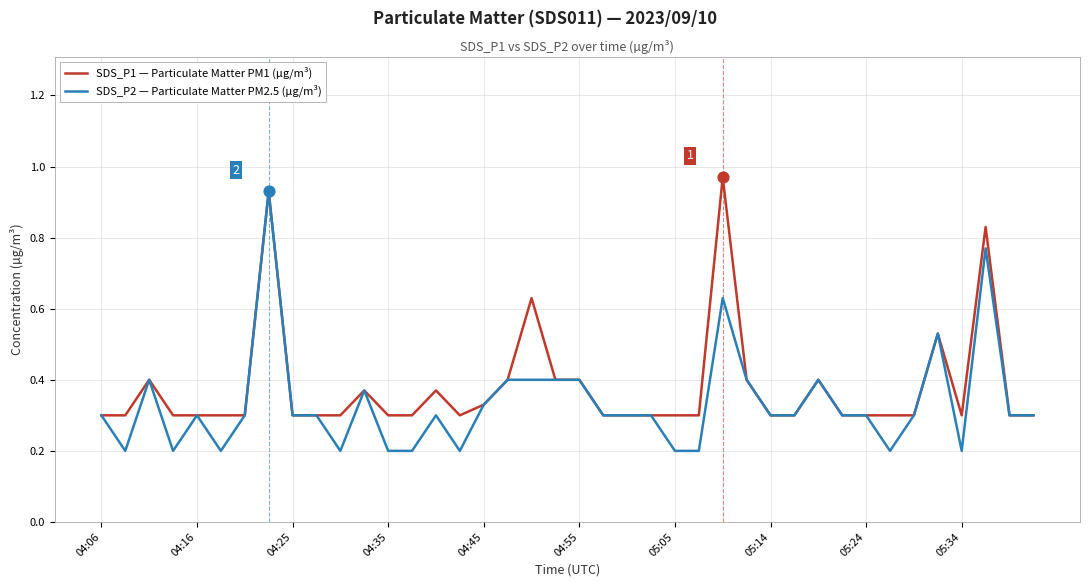

Which series has the widest spread of values?

SDS_P2 — Particulate Matter PM2.5 (µg/m³)